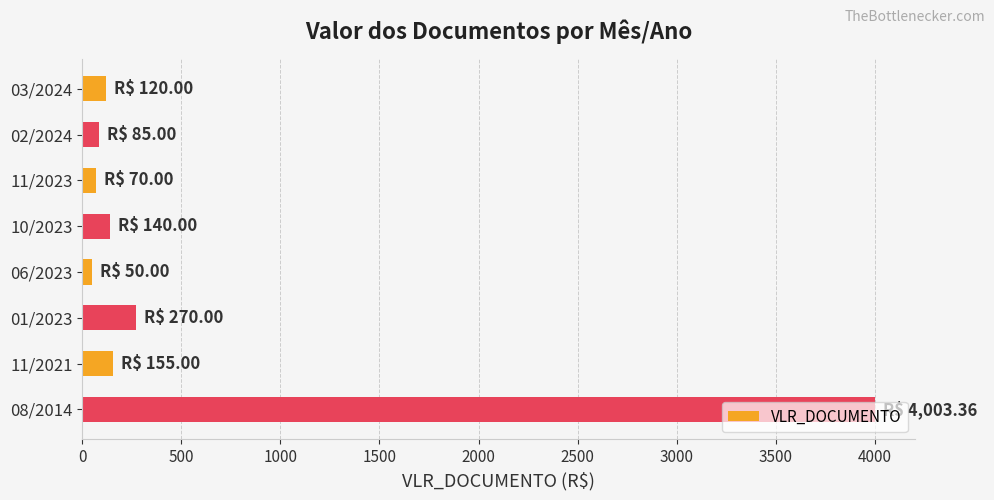

What is the value of the 1st bar from the top?

120.0